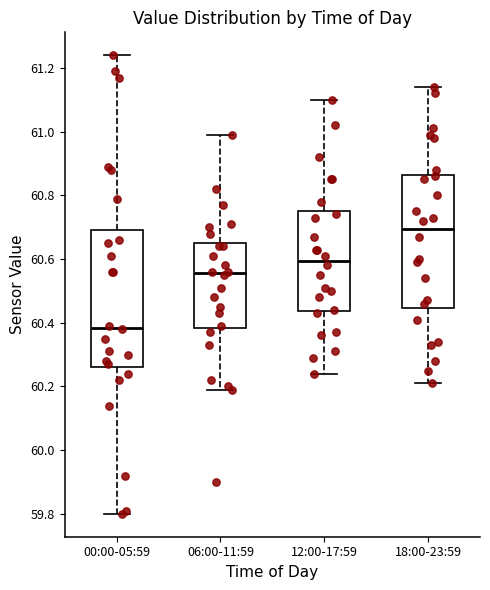

Reading left to right, transcribe this box plot: for each box, give where its median line is, the range the box spans, and where its two whiskers end, as read against the y-axis. The values are not printed on the chart, so give them approximately, as read against the axis.

00:00-05:59: median 60.38, box 60.26 to 60.70, whiskers 59.80 to 61.24
06:00-11:59: median 60.56, box 60.38 to 60.66, whiskers 60.20 to 61.00
12:00-17:59: median 60.60, box 60.44 to 60.76, whiskers 60.24 to 61.10
18:00-23:59: median 60.70, box 60.44 to 60.86, whiskers 60.22 to 61.14